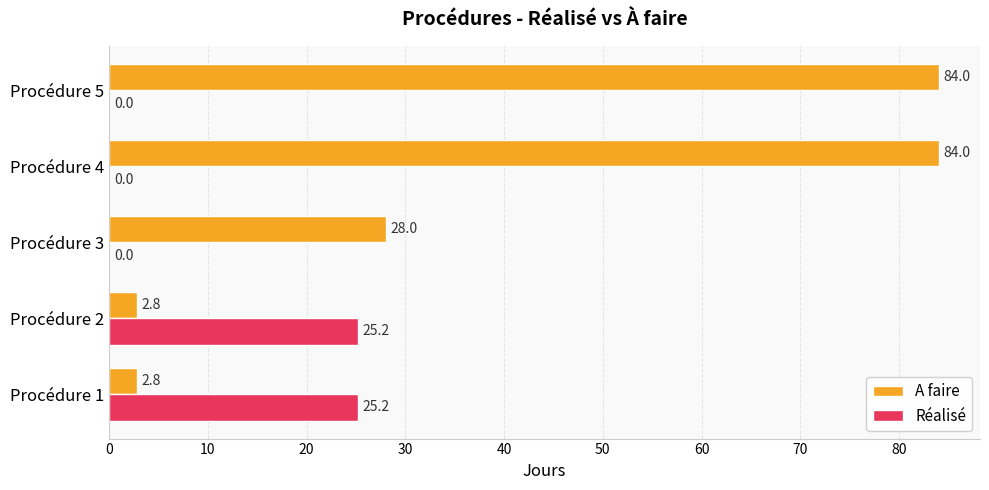

Which series has the largest total across all categories?

A faire